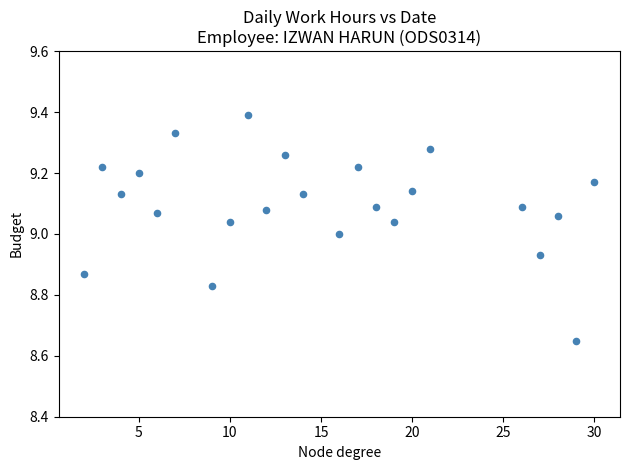

What is the range of Y values (max minus min)?

0.7